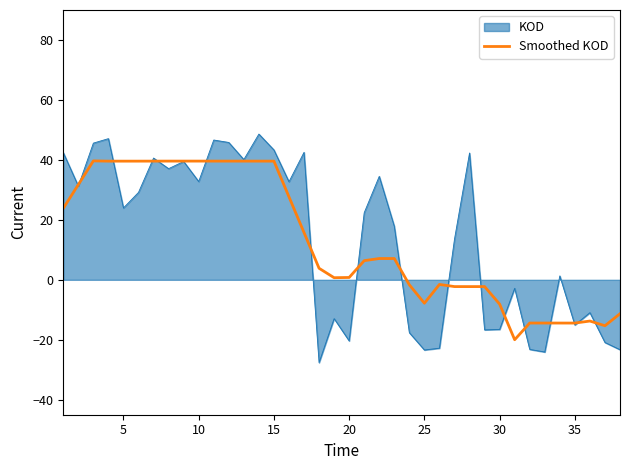

Which series has the widest spread of values?

KOD